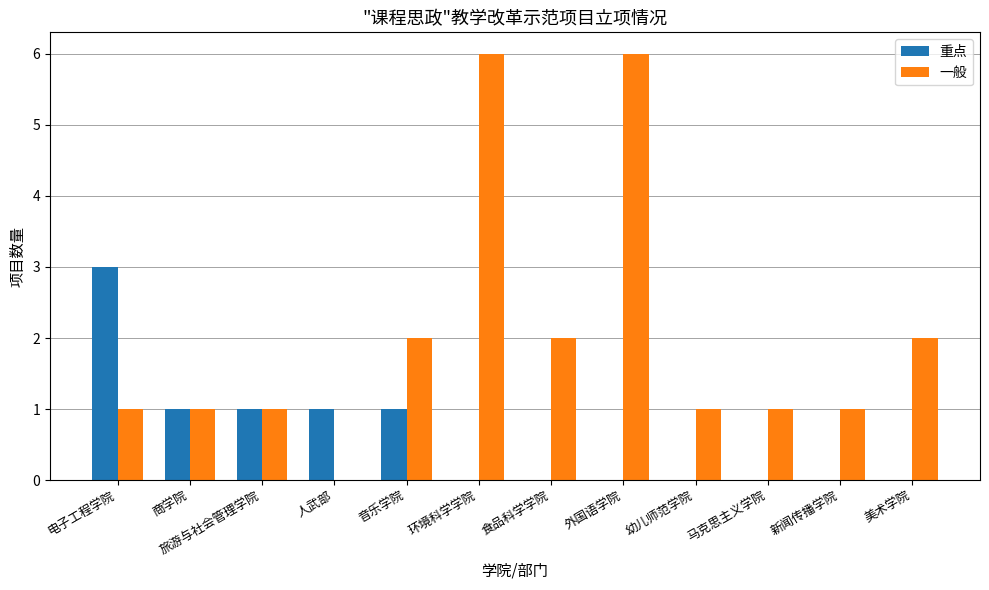

What is the sum of all 一般 values?

24